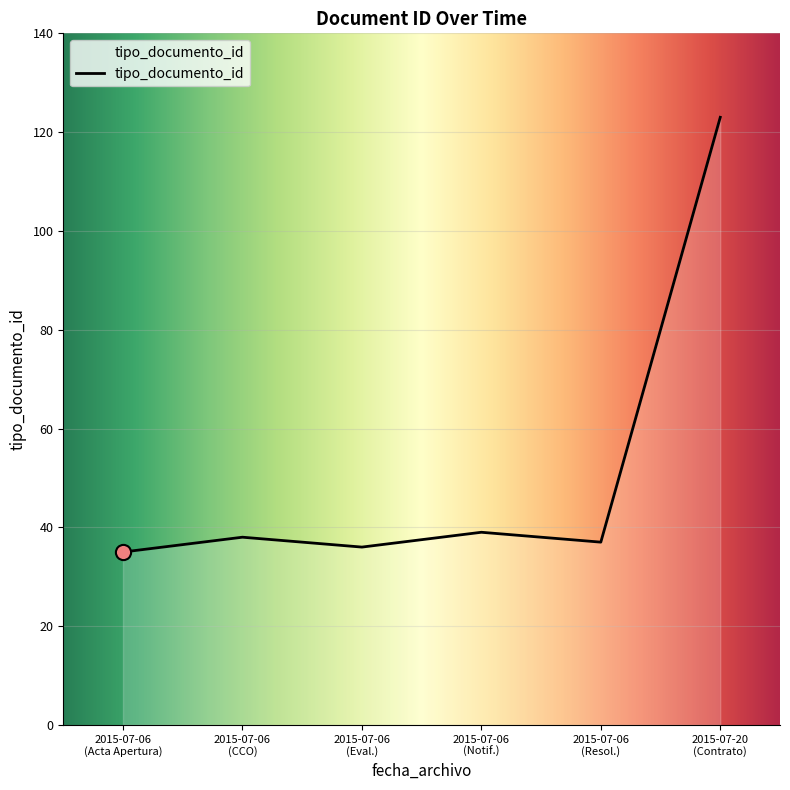

What is the sum of all values?

308